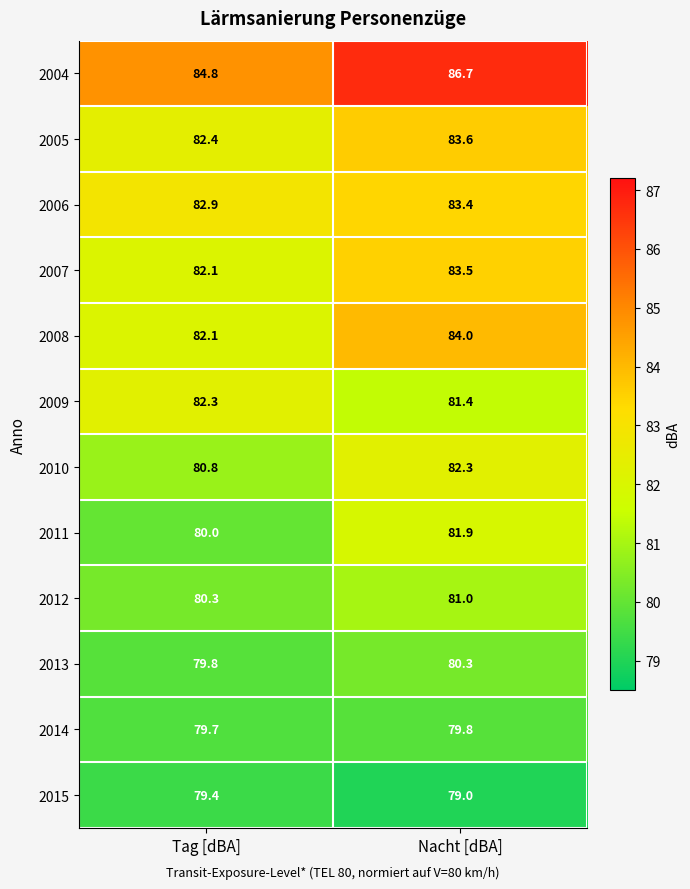

At which category is the sum across all series the highest?

Nacht [dBA]